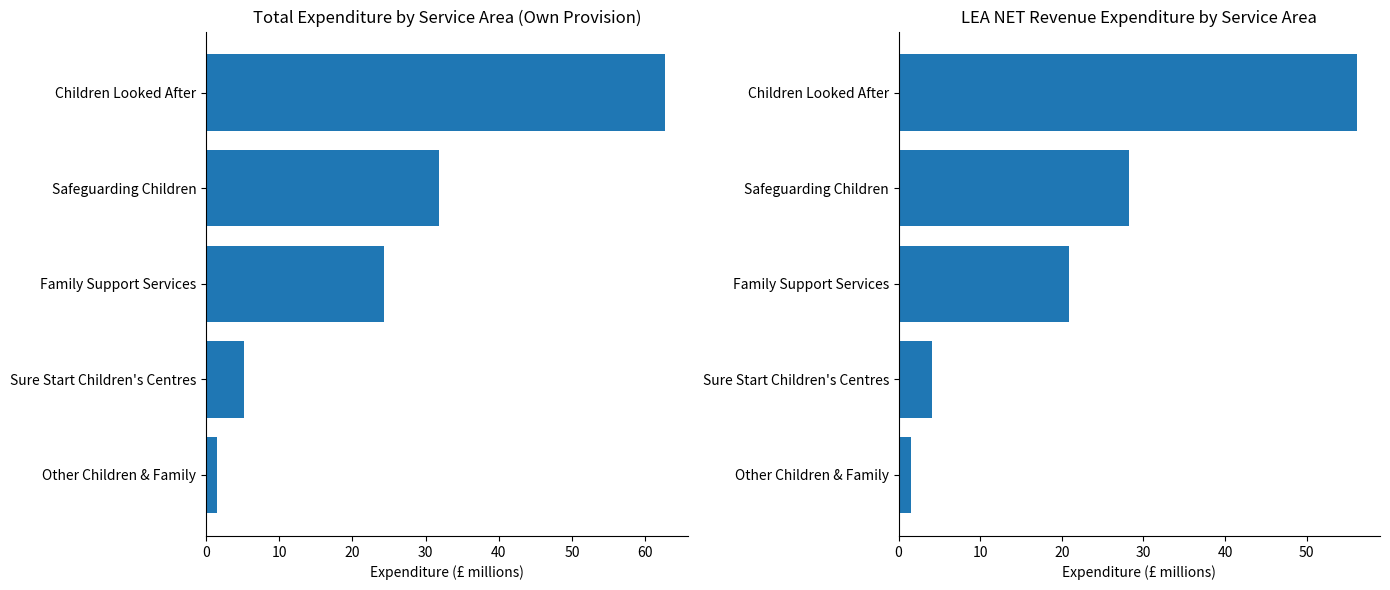

What is the value of the OWN PROVISION bar at the 1st from the left?

1.5